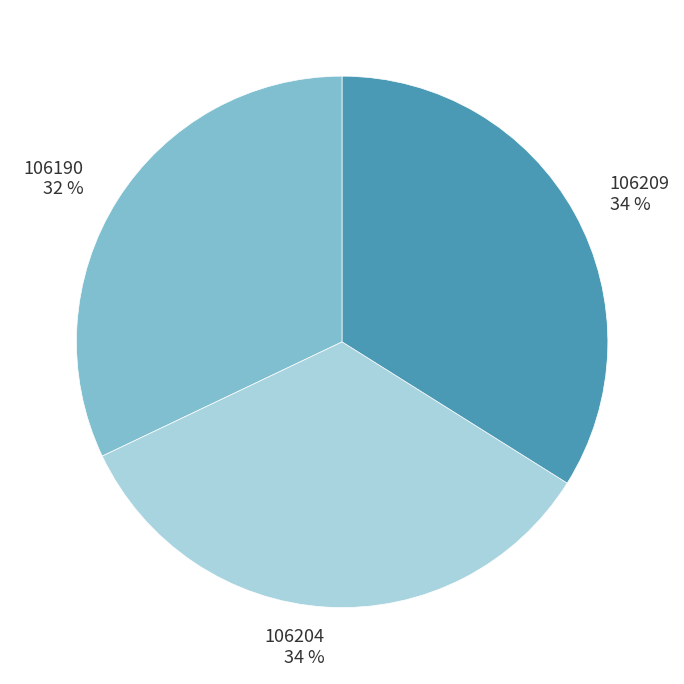

What is the ratio of the value at 106204 to the value at 106209?

1.0